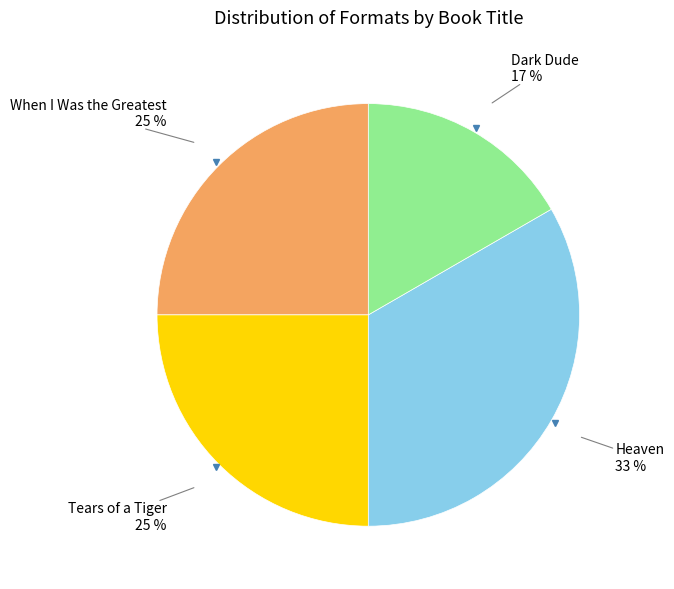

To the nearest percent, what is the average slice percentage?

25%